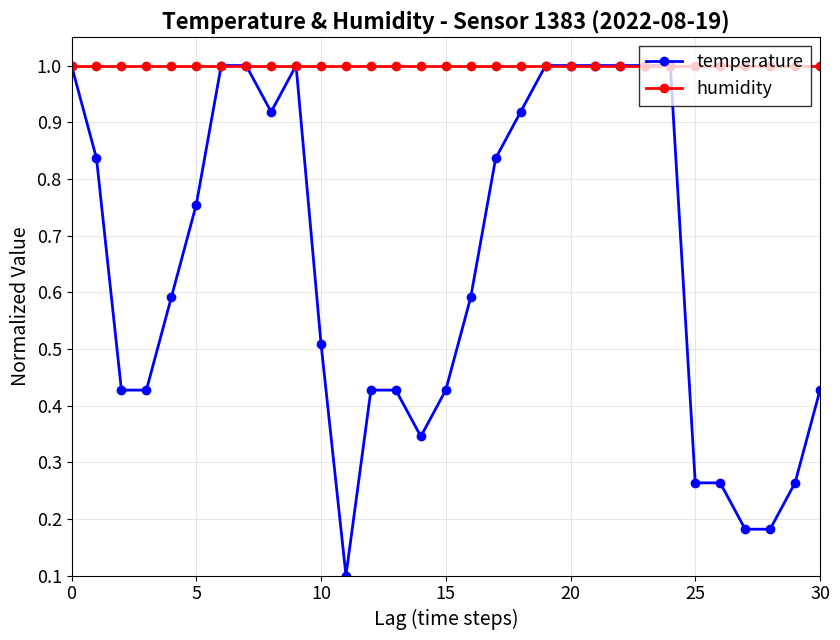

What is the value of the humidity point at the 19th from the left?

1.0